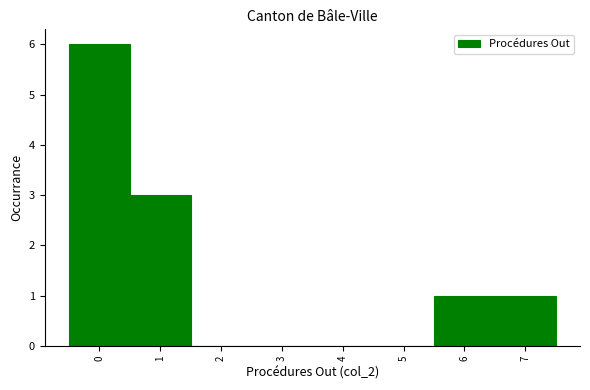

Reading left to right, transcribe this chart: for each bar, give the range it covers on the x-axis and its height. The values are not printed on the chart, so give them approximately, as read against the axis.

-0.5 to 0.5: 6
0.5 to 1.5: 3
1.5 to 2.5: 0
2.5 to 3.5: 0
3.5 to 4.5: 0
4.5 to 5.5: 0
5.5 to 6.5: 1
6.5 to 7.5: 1